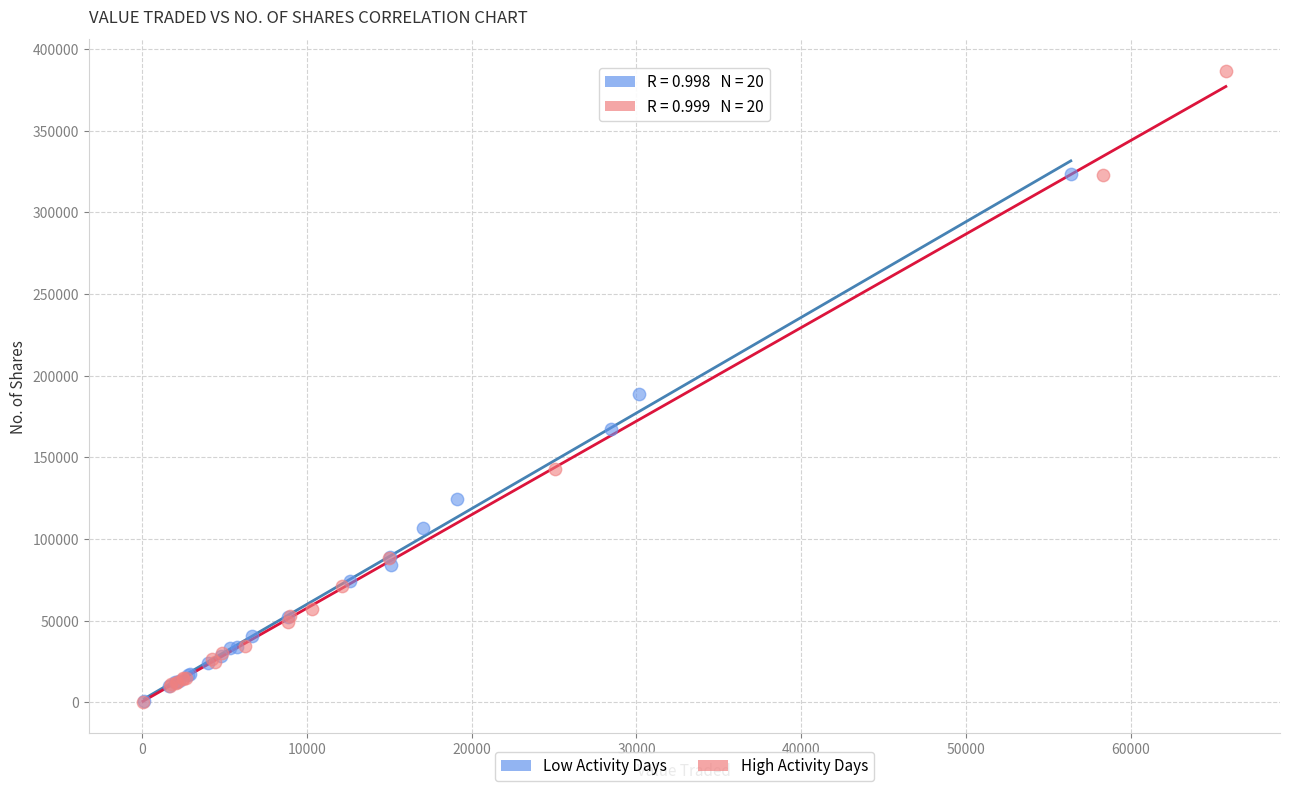

Which series has the widest spread of Y values?

High Activity Days